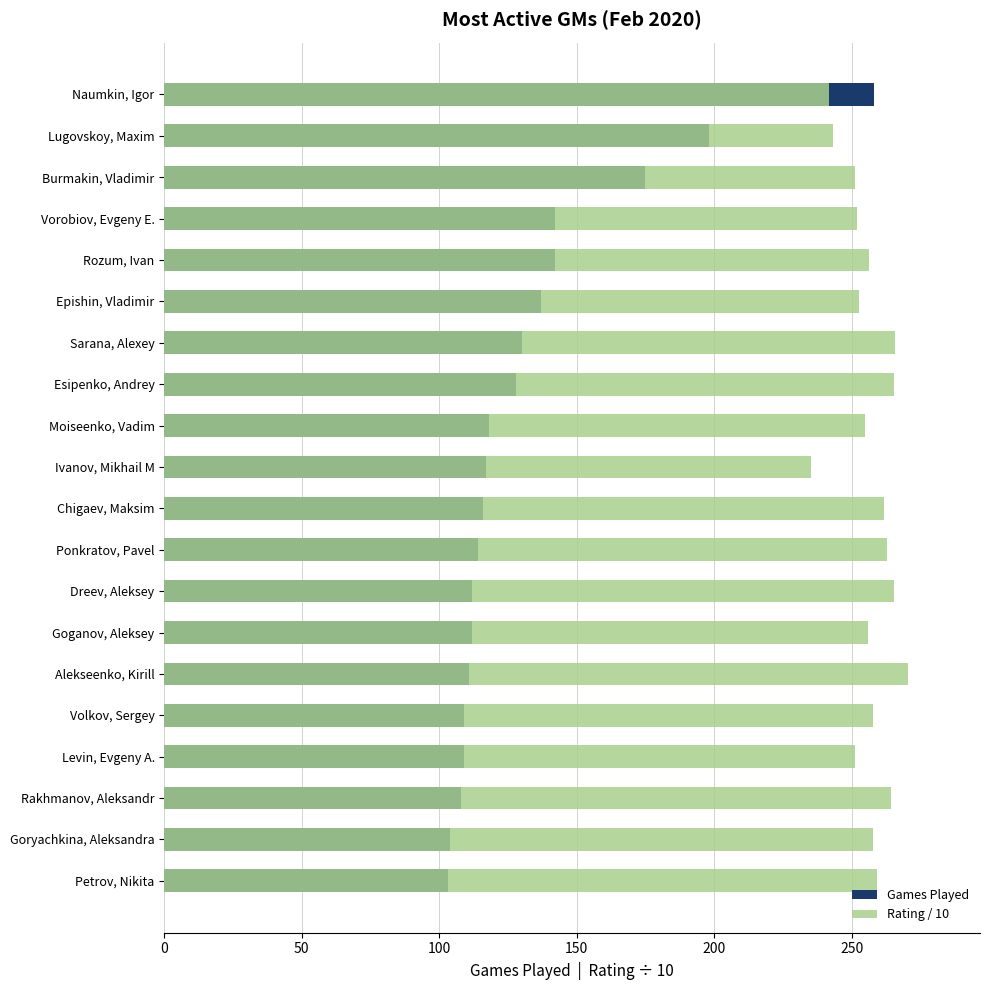

How many data points in Games Played are above 117?

9